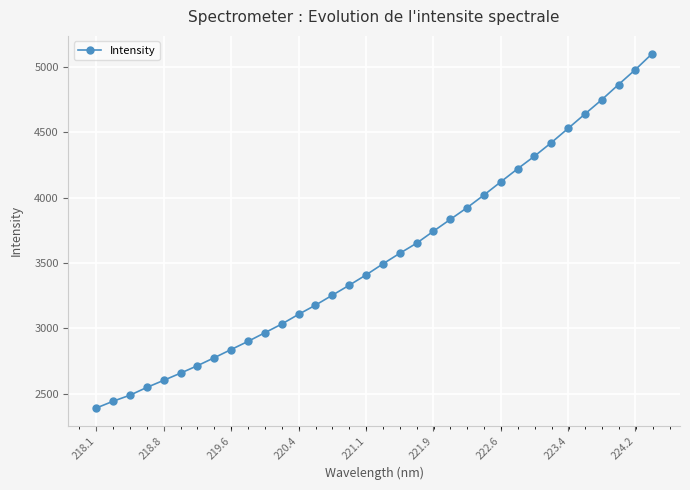

What is the greatest value displayed?

5102.0